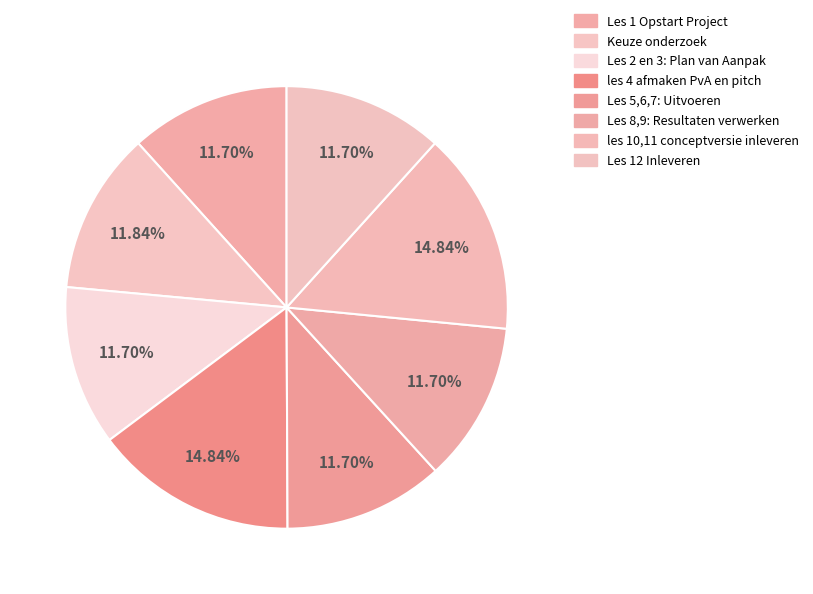

Approximately how many times larger is the value at Les 8,9: Resultaten verwerken compared to Keuze onderzoek?

1.0